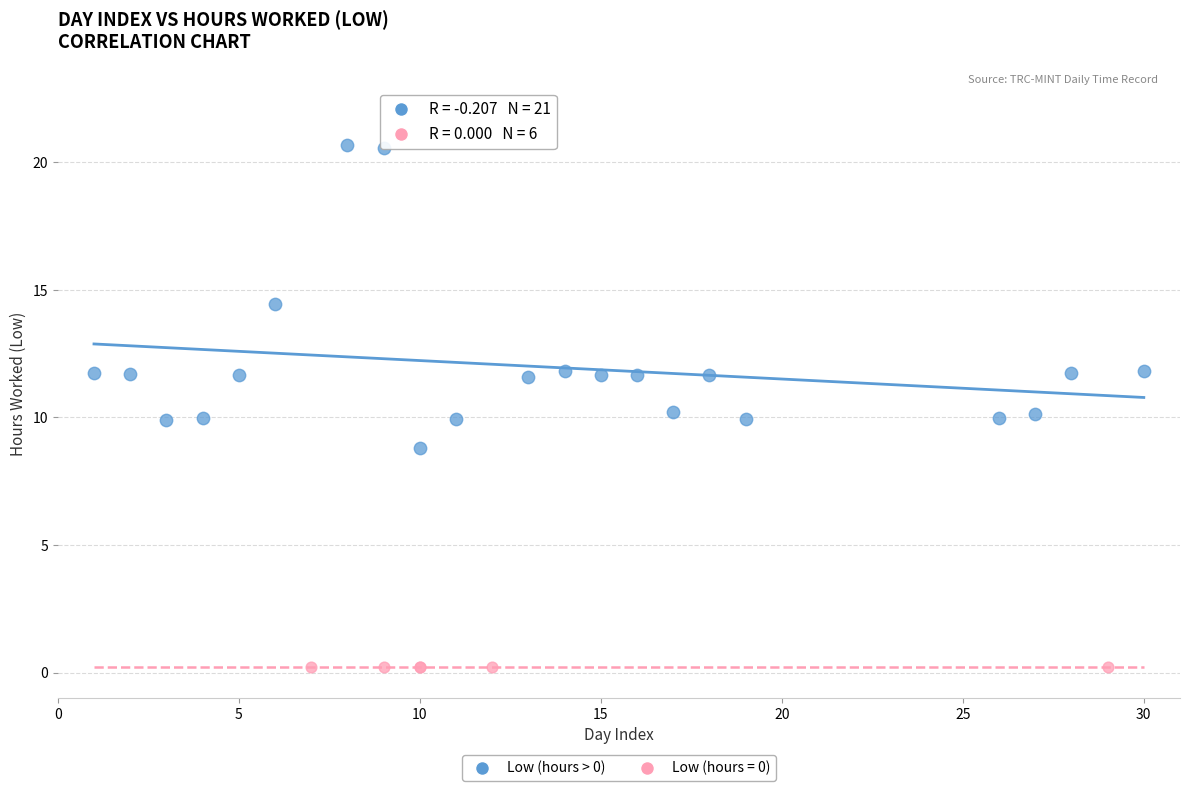

Which series reaches the minimum Y coordinate?

Low (hours = 0)